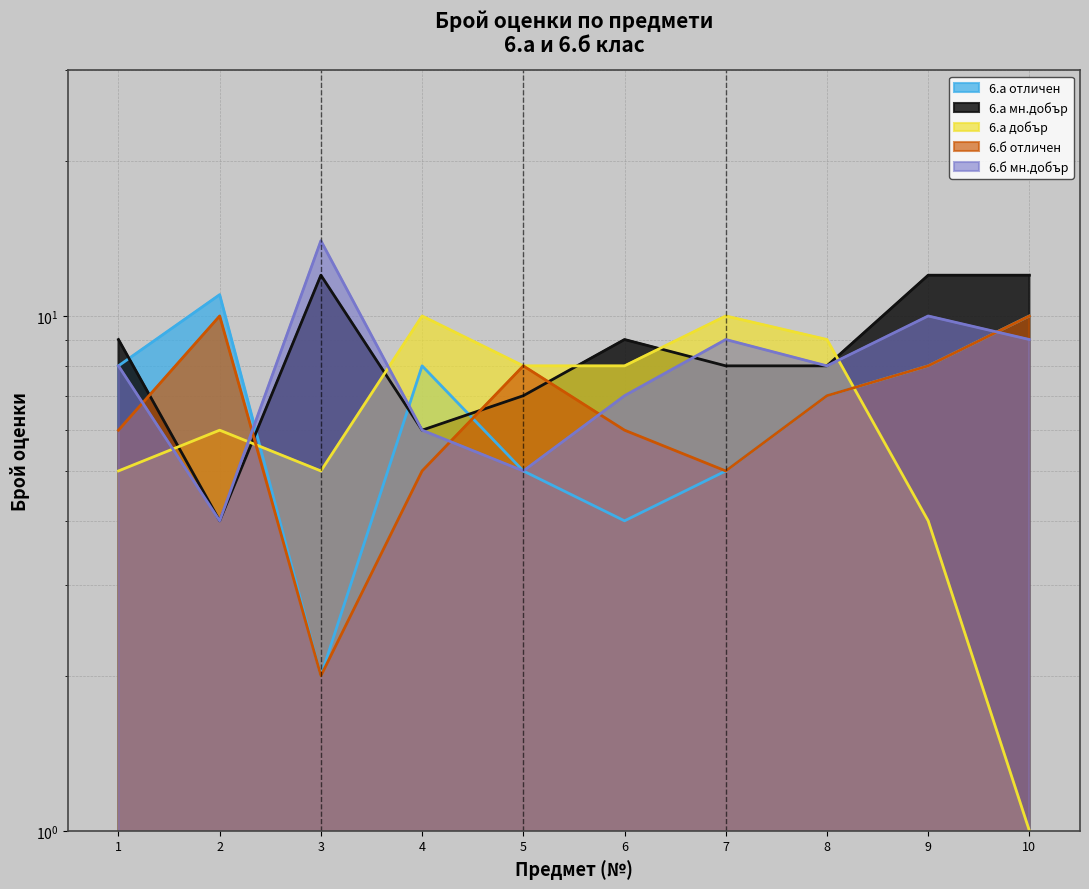

Reading left to right, what are all the values shown in this chart?

6.а отличен: 8	11	2	8	5	4	5	7	8	10
6.а мн.добър: 9	4	12	6	7	9	8	8	12	12
6.а добър: 5	6	5	10	8	8	10	9	4	1
6.б отличен: 6	10	2	5	8	6	5	7	8	10
6.б мн.добър: 8	4	14	6	5	7	9	8	10	9